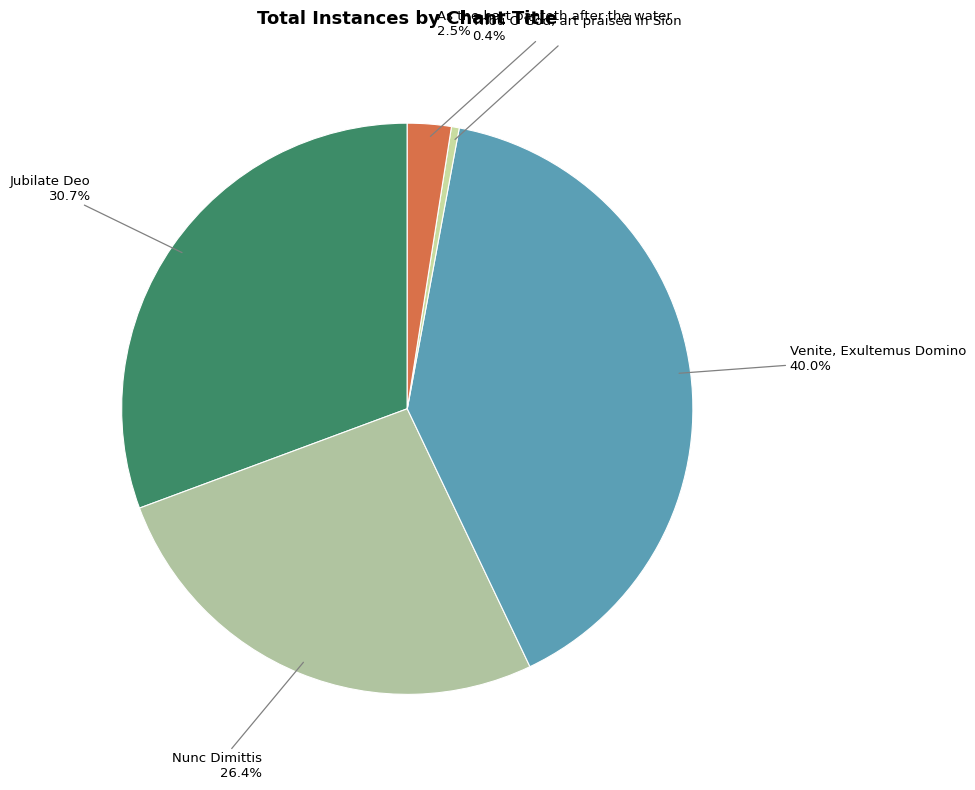

What percentage do Nunc Dimittis and Venite, Exultemus Domino together represent?

66.4%